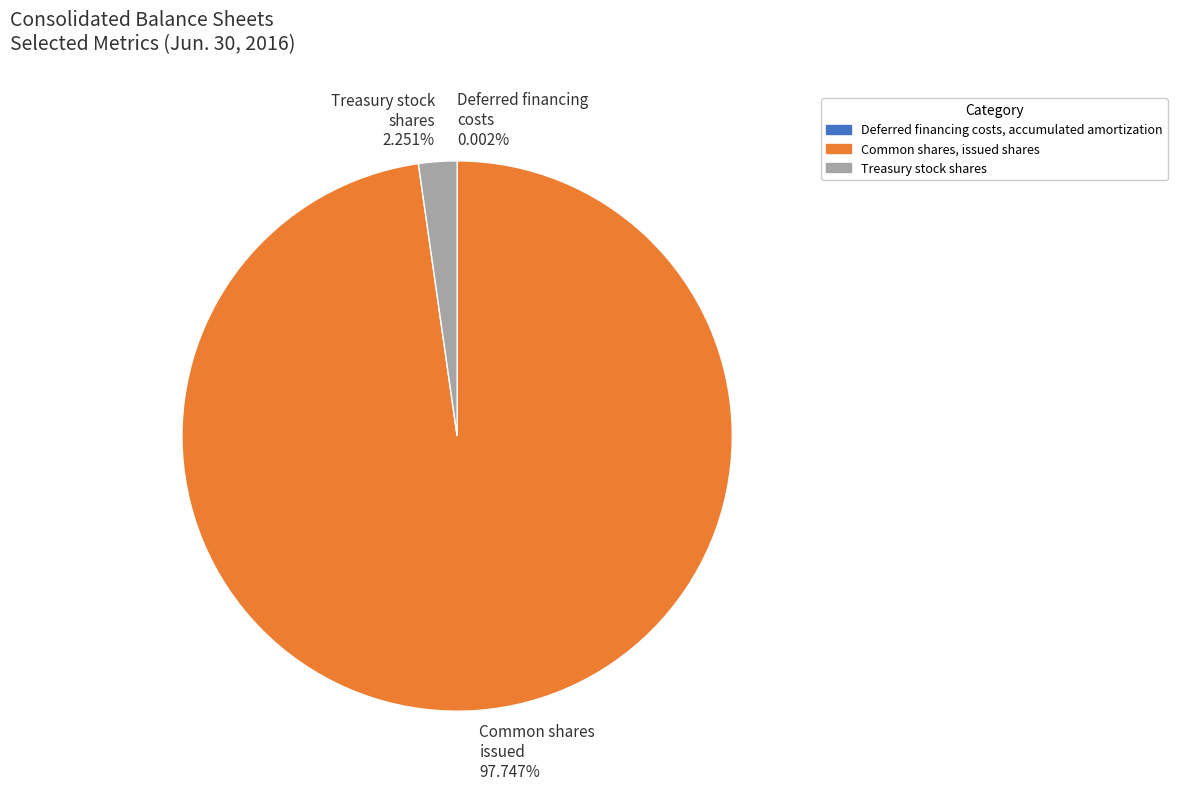

Approximately how many times larger is the value at Common shares, issued shares compared to Treasury stock shares?

43.4